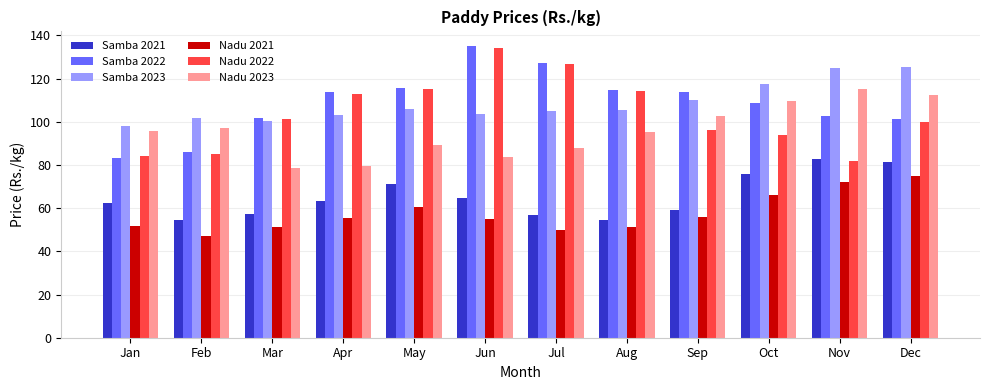

Read the Samba 2023 value at Sep.

110.3